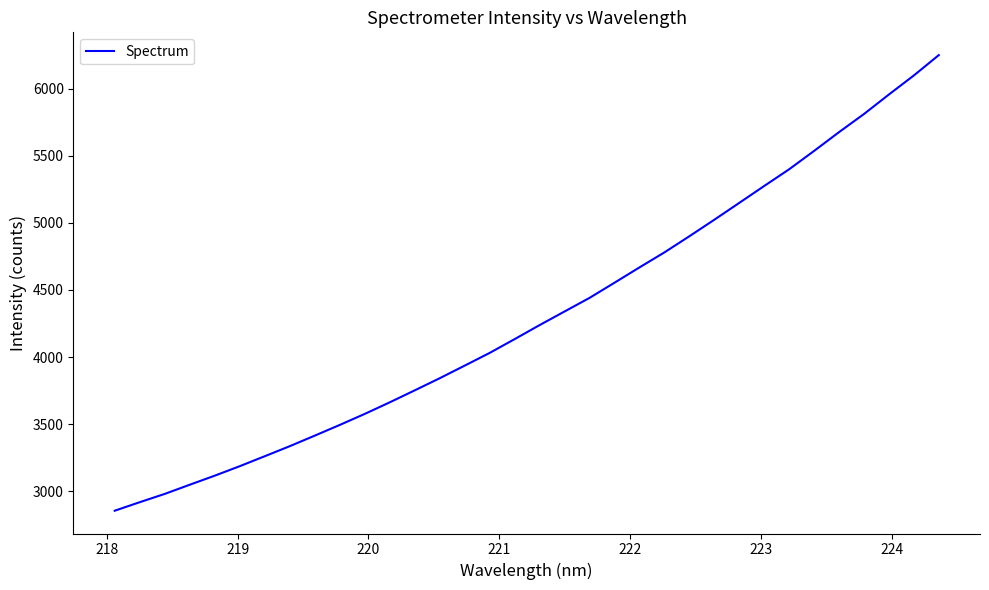

What is the difference between the maximum and minimum values?

3392.9